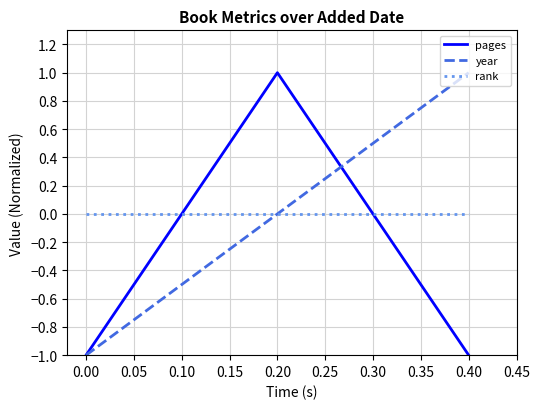

How many lines are shown in the chart?

3